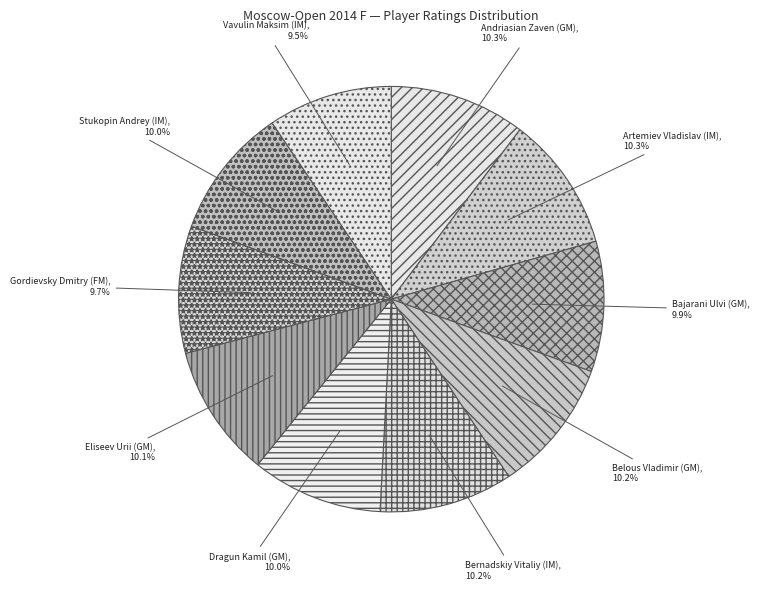

How much of the chart is everything except Eliseev Urii (GM)?

89.9%